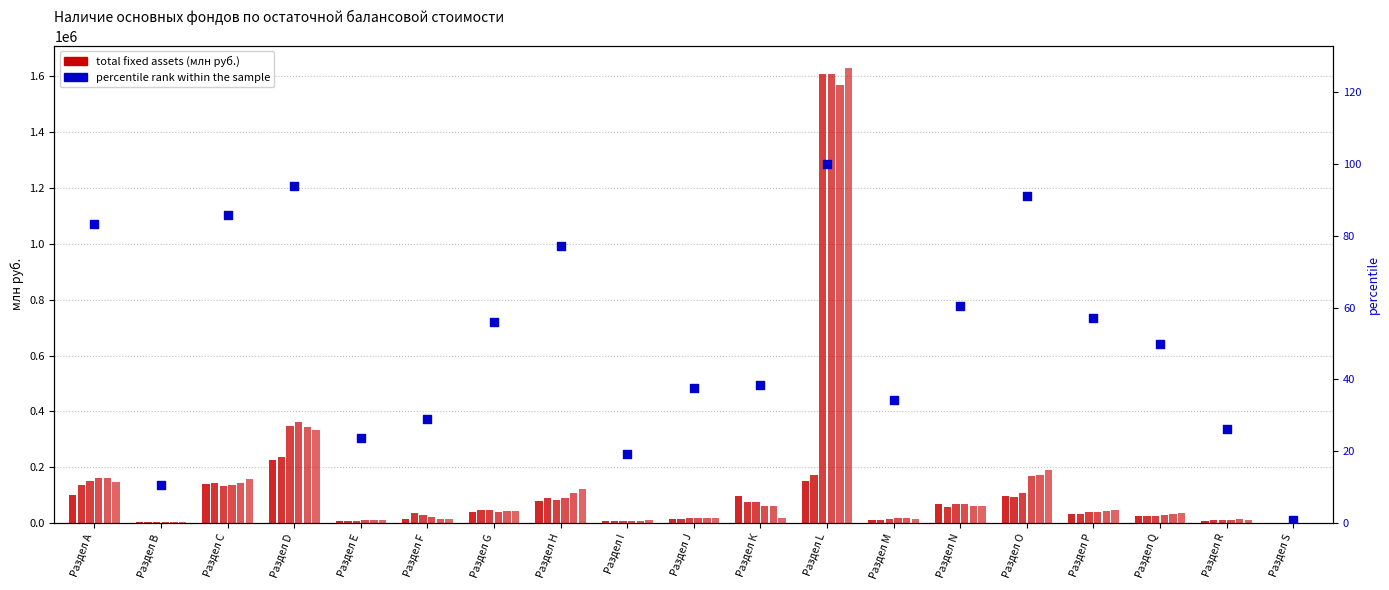

Between Раздел А and Раздел К, which is larger?

Раздел А